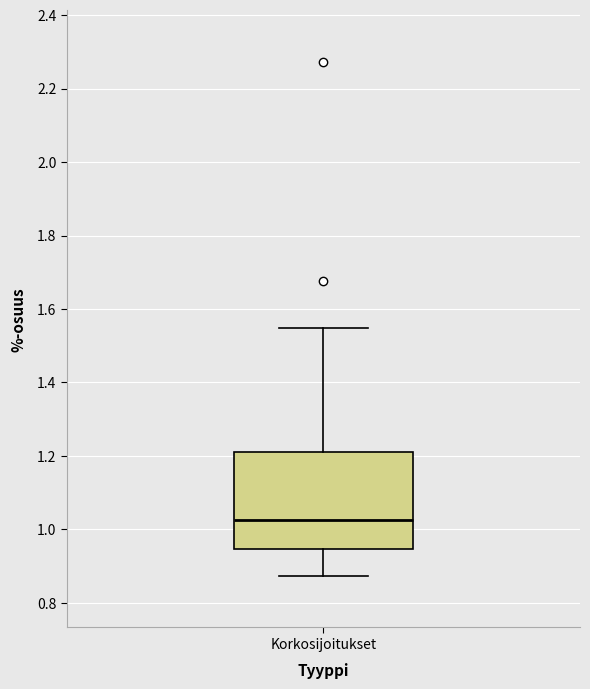

Read this box plot against the y-axis: the position of the median line, the range covered by the box, and the ends of both whiskers. The values are not printed on the chart, so give them approximately, as read against the axis.

median 1.02, box 0.94 to 1.22, whiskers 0.88 to 1.54